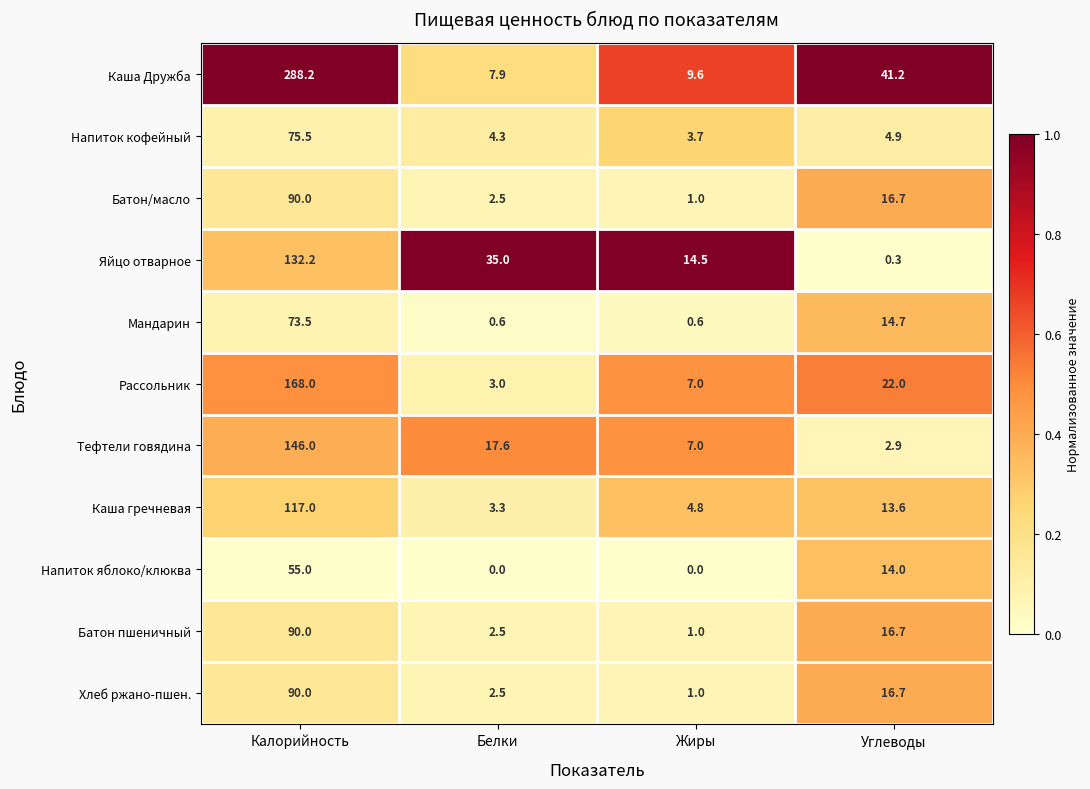

At which category is the sum across all series the highest?

Калорийность